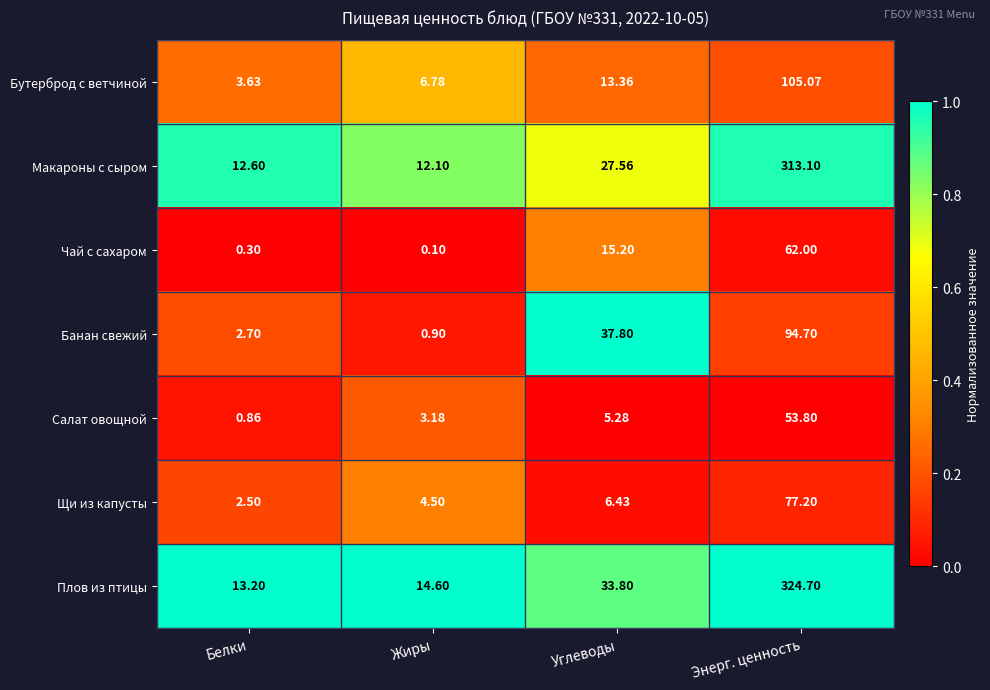

At how many categories does at least one series exceed 0?

4